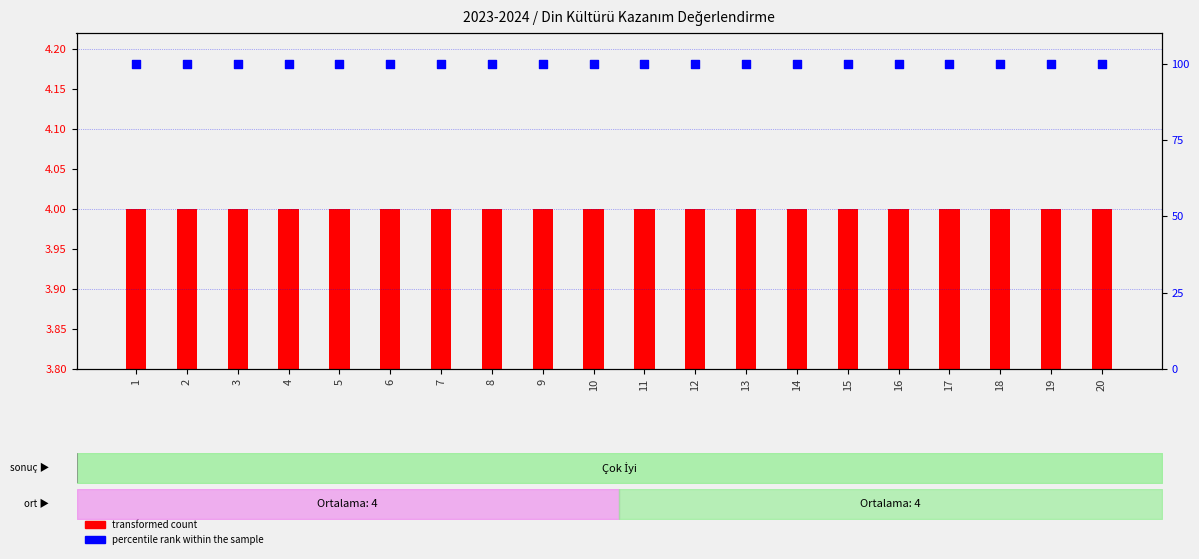

Which series reaches the maximum Y coordinate?

percentile rank within the sample